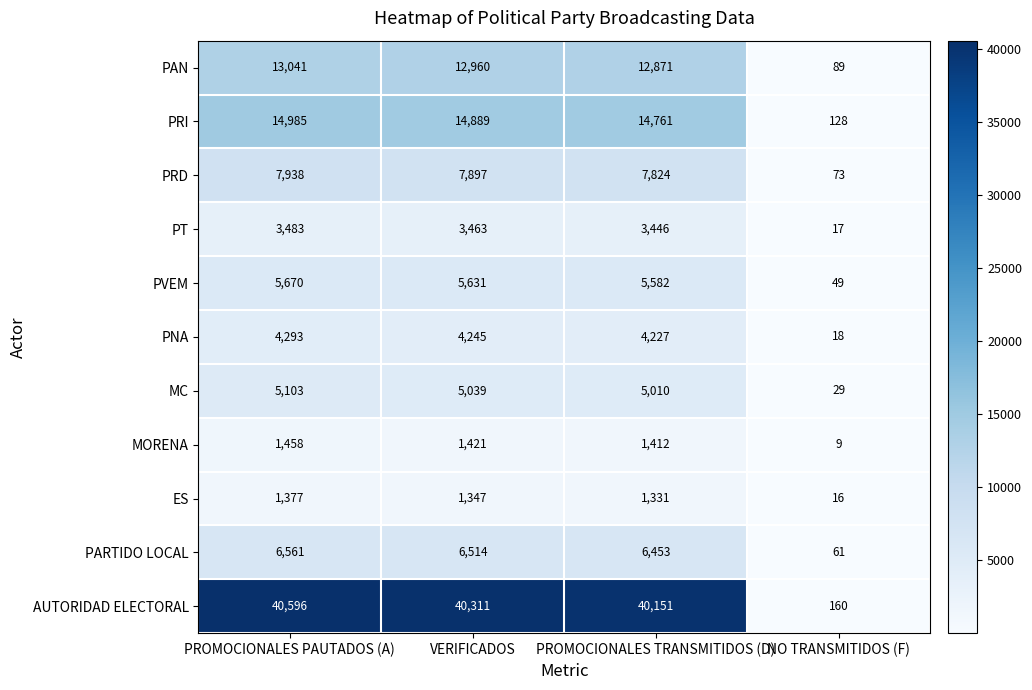

What is the difference between the highest and lowest values at NO TRANSMITIDOS (F)?

151